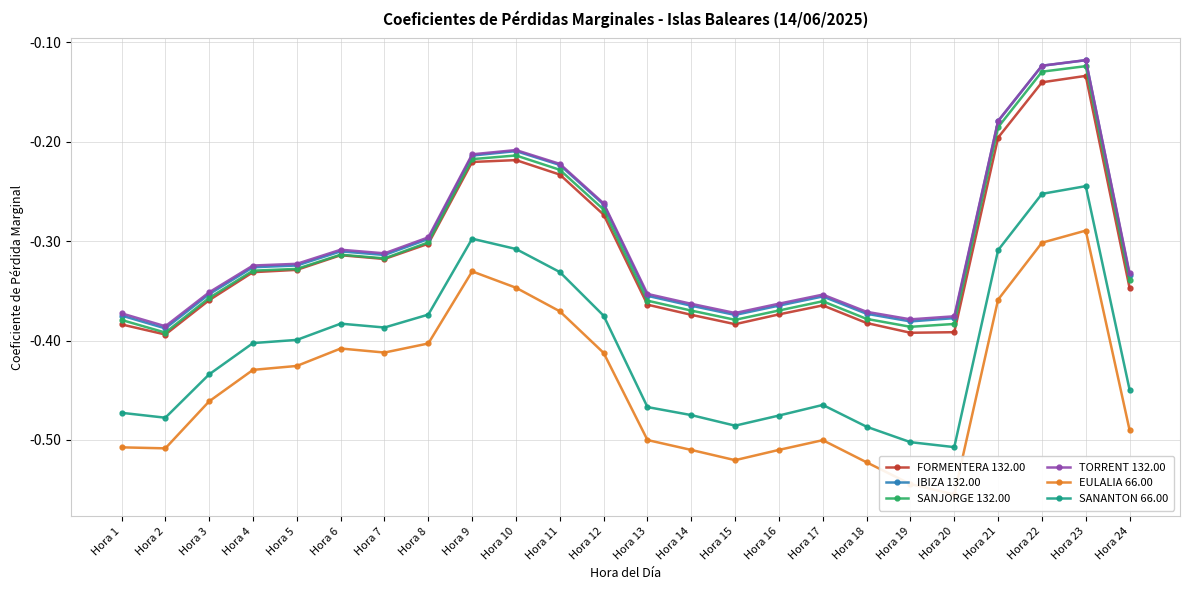

In EULALIA 66.00, how many points are higher than both neighbors (excluding endpoints)?

4